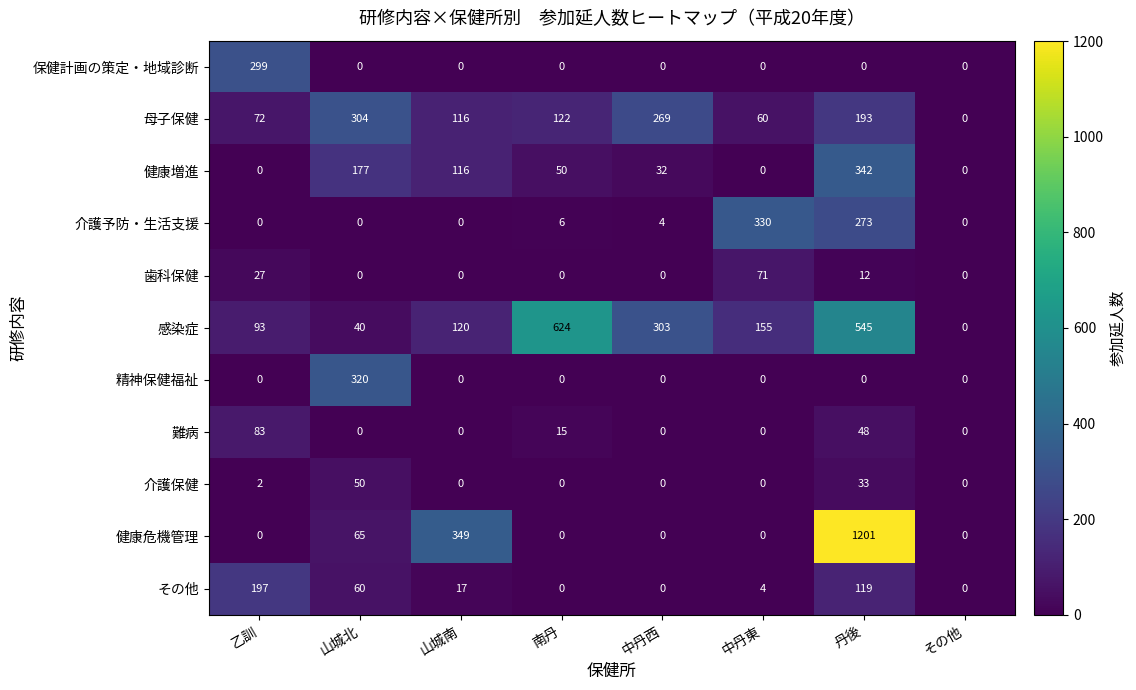

What is the spread (max minus min) of values at 乙訓?

299